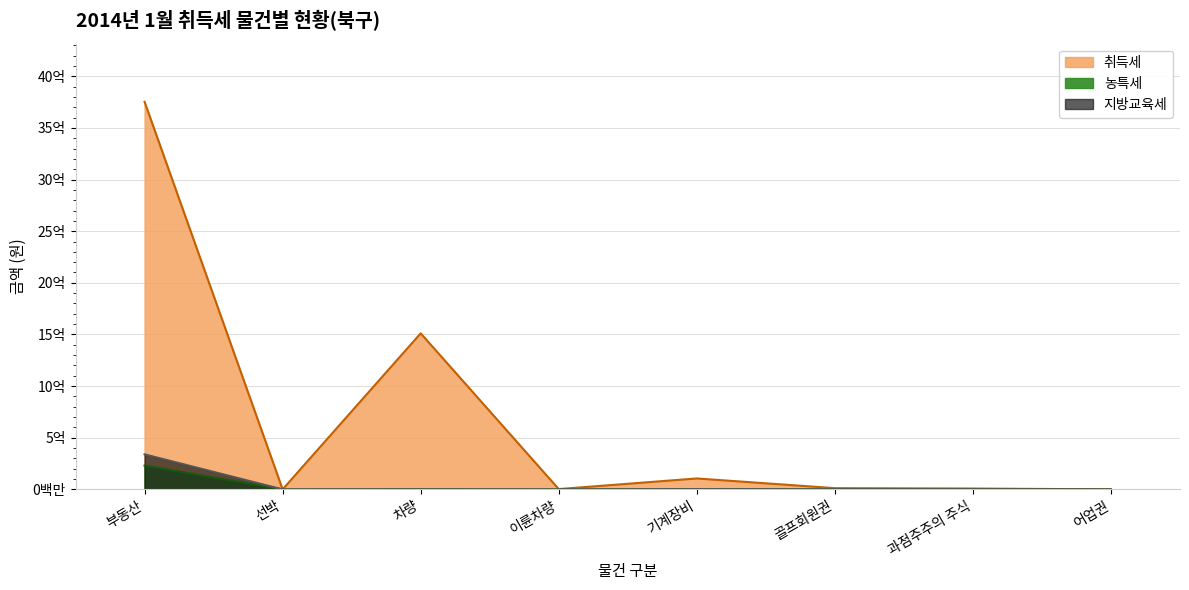

At which category is the sum across all series the highest?

부동산